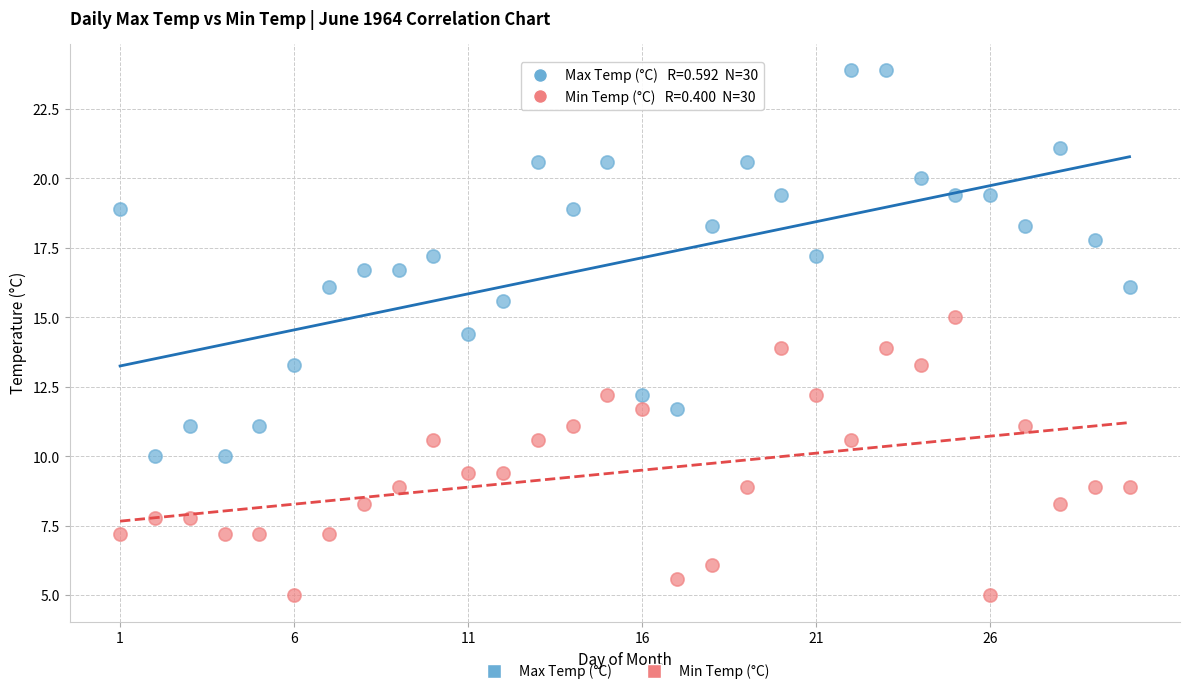

Which series contains the lowest Y value?

Min Temp (°C)